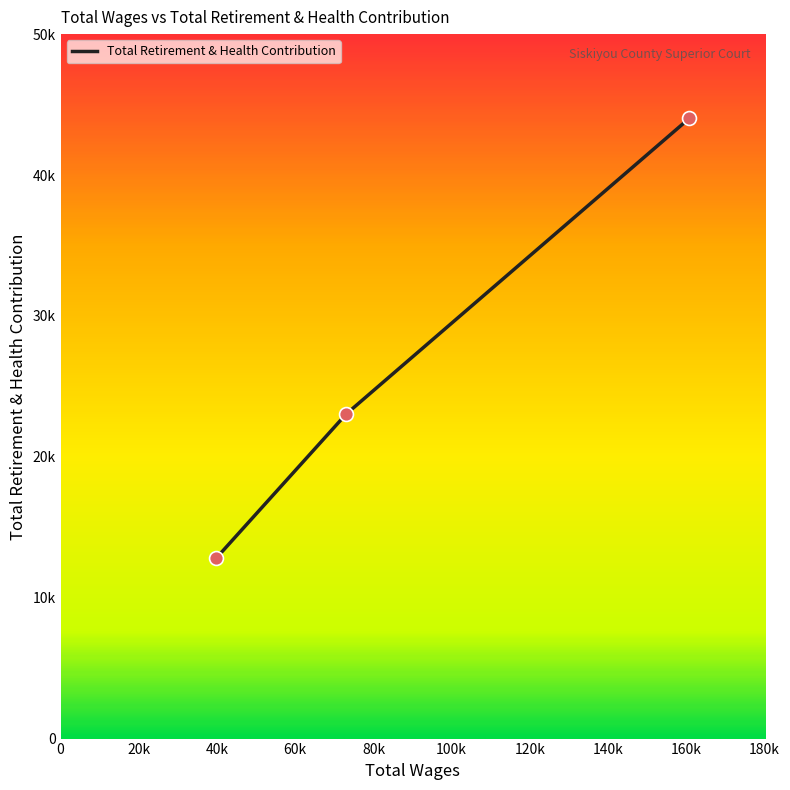

Does the chart have visible grid lines?

No